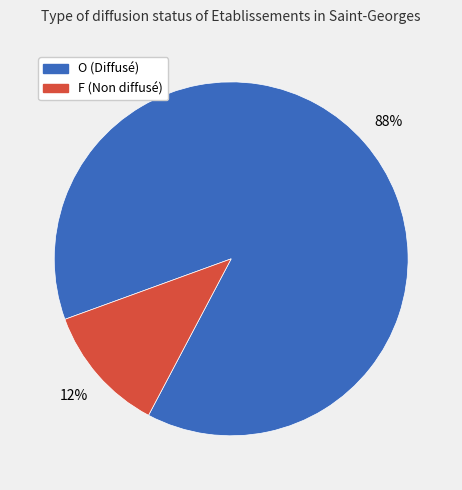

How many segments does this pie chart have?

2